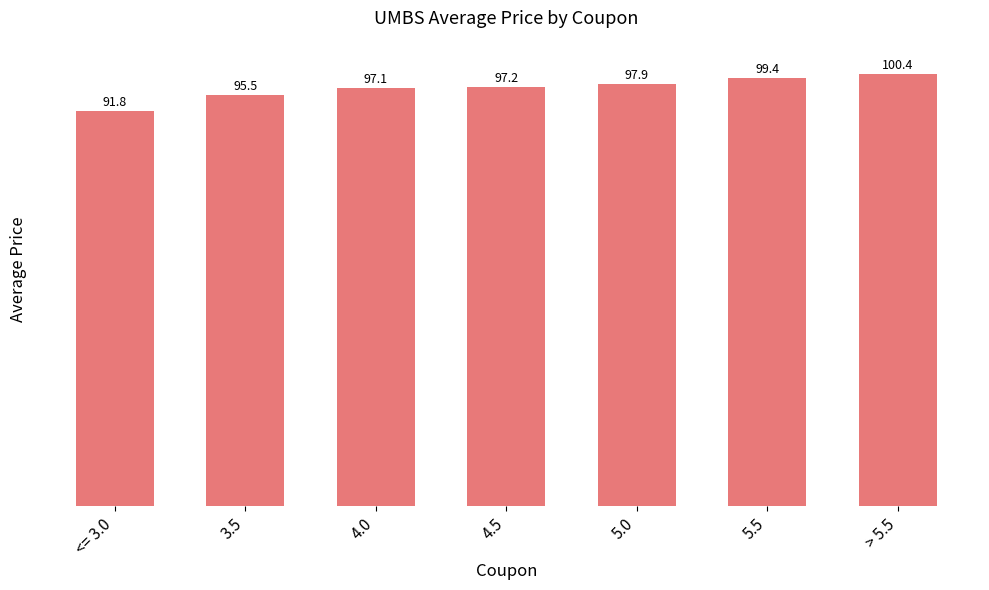

Rank the categories by value from lowest to highest.

<= 3.0, 3.5, 4.0, 4.5, 5.0, 5.5, > 5.5